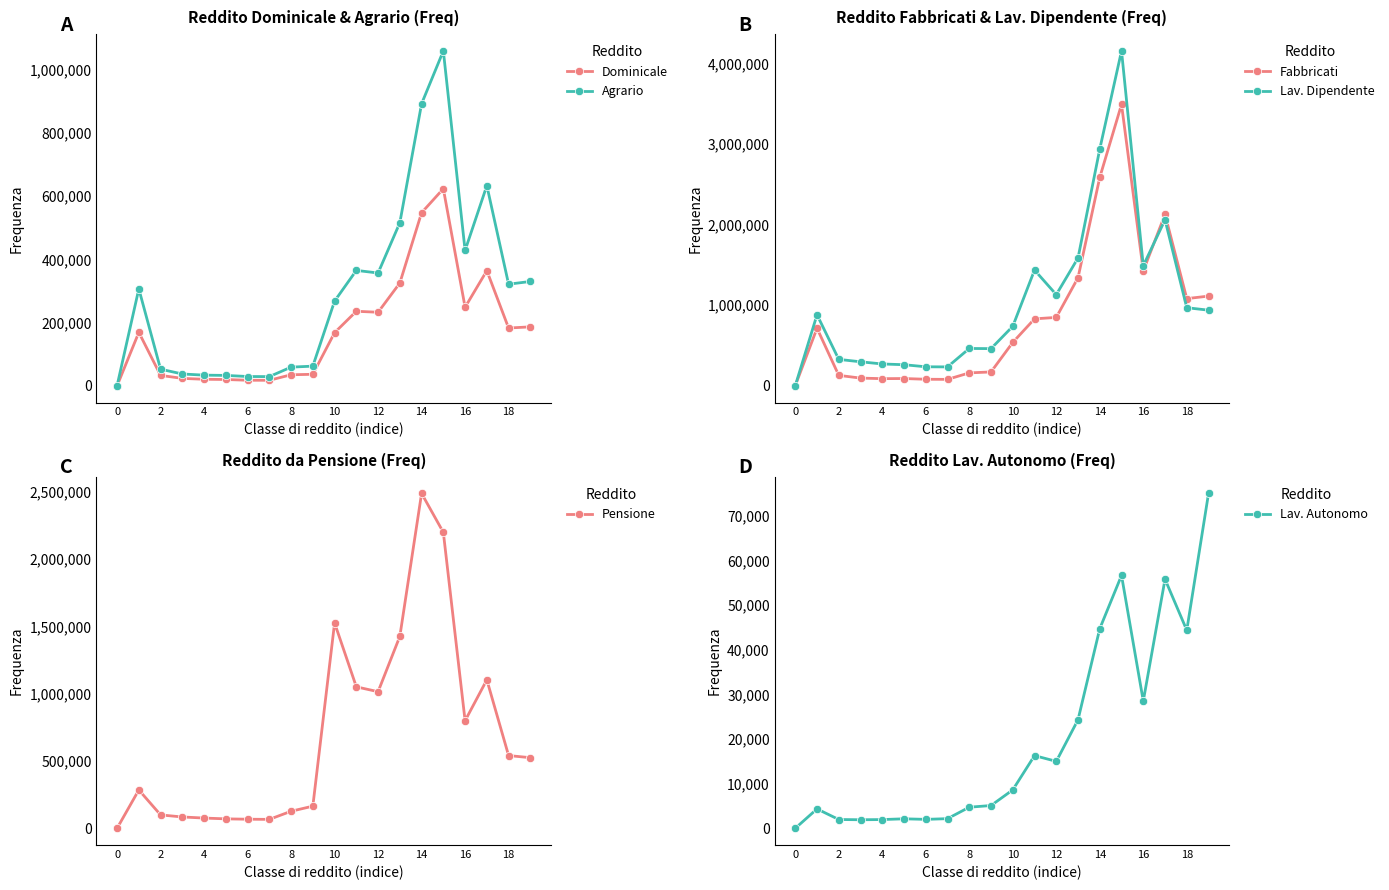

True or false: Agrario has more than 0 points higher than both neighbors.

True